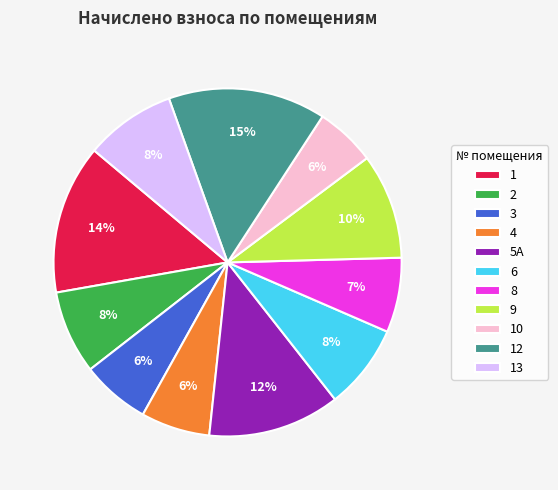

Approximately how many times larger is the value at 2 compared to 9?

0.8